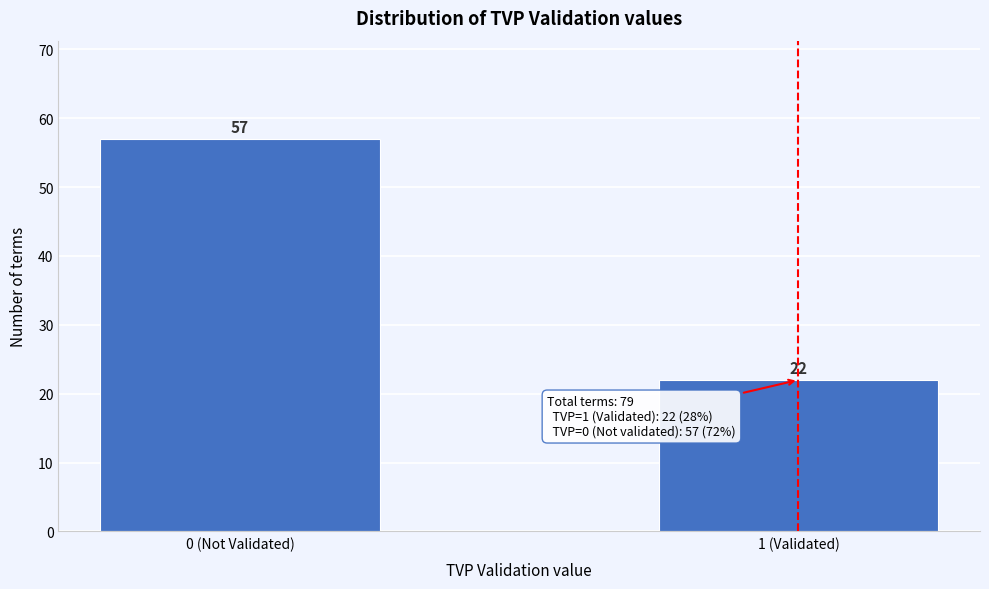

Reading left to right, list all the values displayed in this chart.

57	22